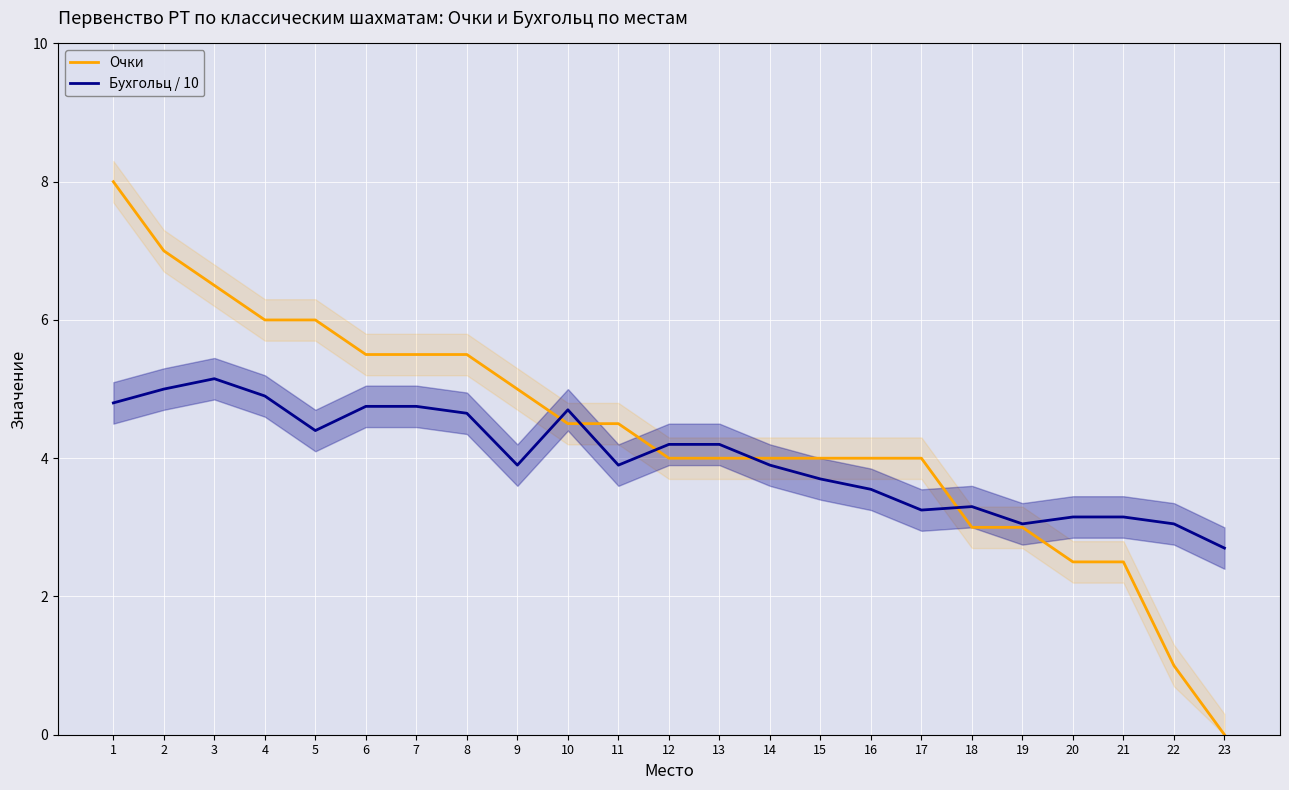

How many intersections are there between Бухгольц / 10 and Очки?

5